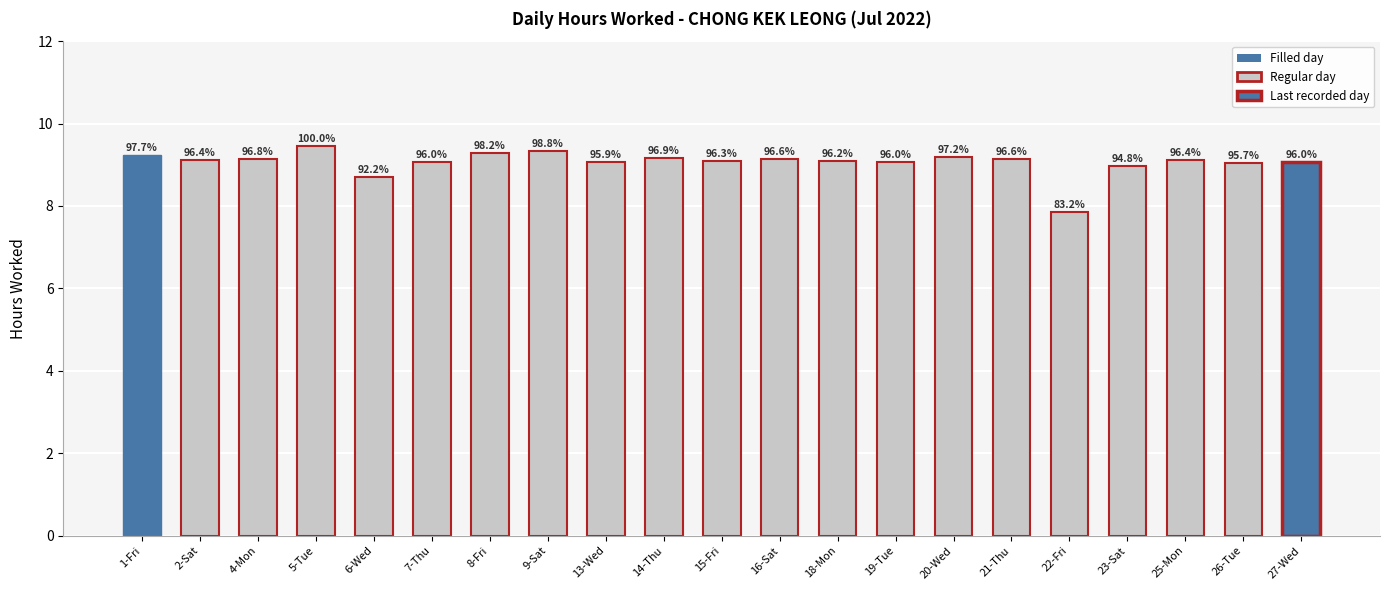

Are the bars horizontal?

No